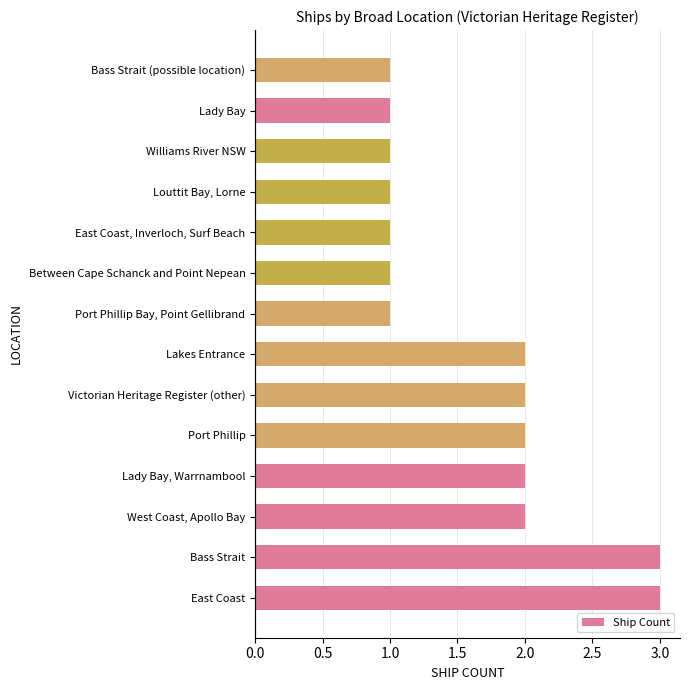

What is the greatest value displayed?

3